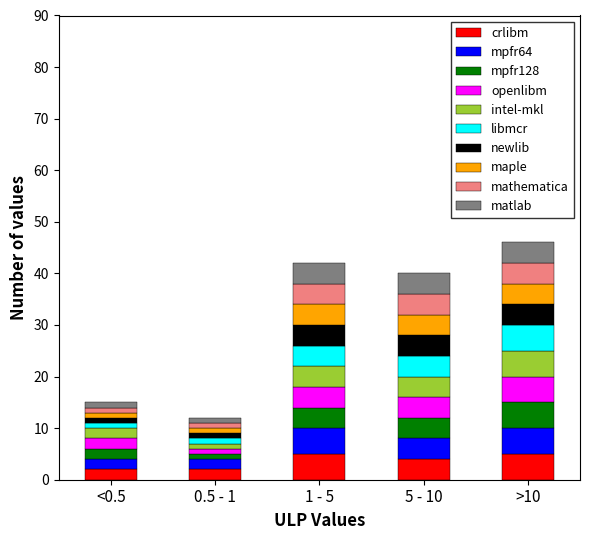

What is the highest value of the crlibm series?

5